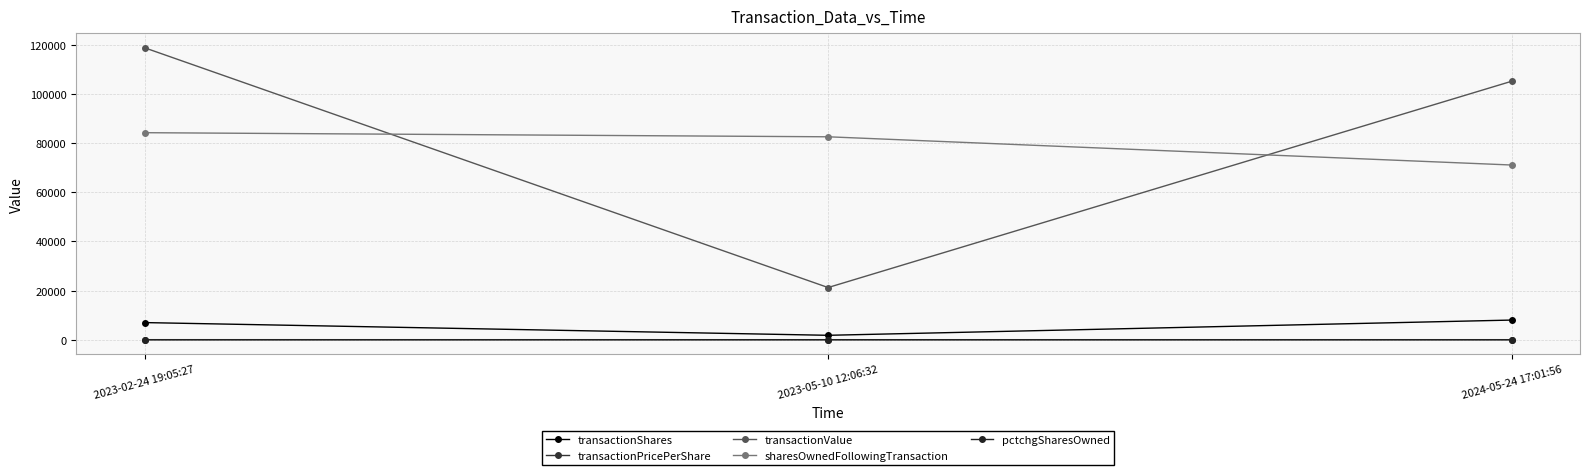

Reading right to left, list all the values displayed in this chart.

transactionShares: 2024-05-24 17:01:56=8000.0	2023-05-10 12:06:32=1797.0	2023-02-24 19:05:27=6977.0
transactionPricePerShare: 2024-05-24 17:01:56=13.2	2023-05-10 12:06:32=11.8	2023-02-24 19:05:27=17.0
transactionValue: 2024-05-24 17:01:56=105246.0	2023-05-10 12:06:32=21247.0	2023-02-24 19:05:27=118891.0
sharesOwnedFollowingTransaction: 2024-05-24 17:01:56=71139.0	2023-05-10 12:06:32=82633.0	2023-02-24 19:05:27=84303.0
pctchgSharesOwned: 2024-05-24 17:01:56=-10.0	2023-05-10 12:06:32=-2.0	2023-02-24 19:05:27=-8.0